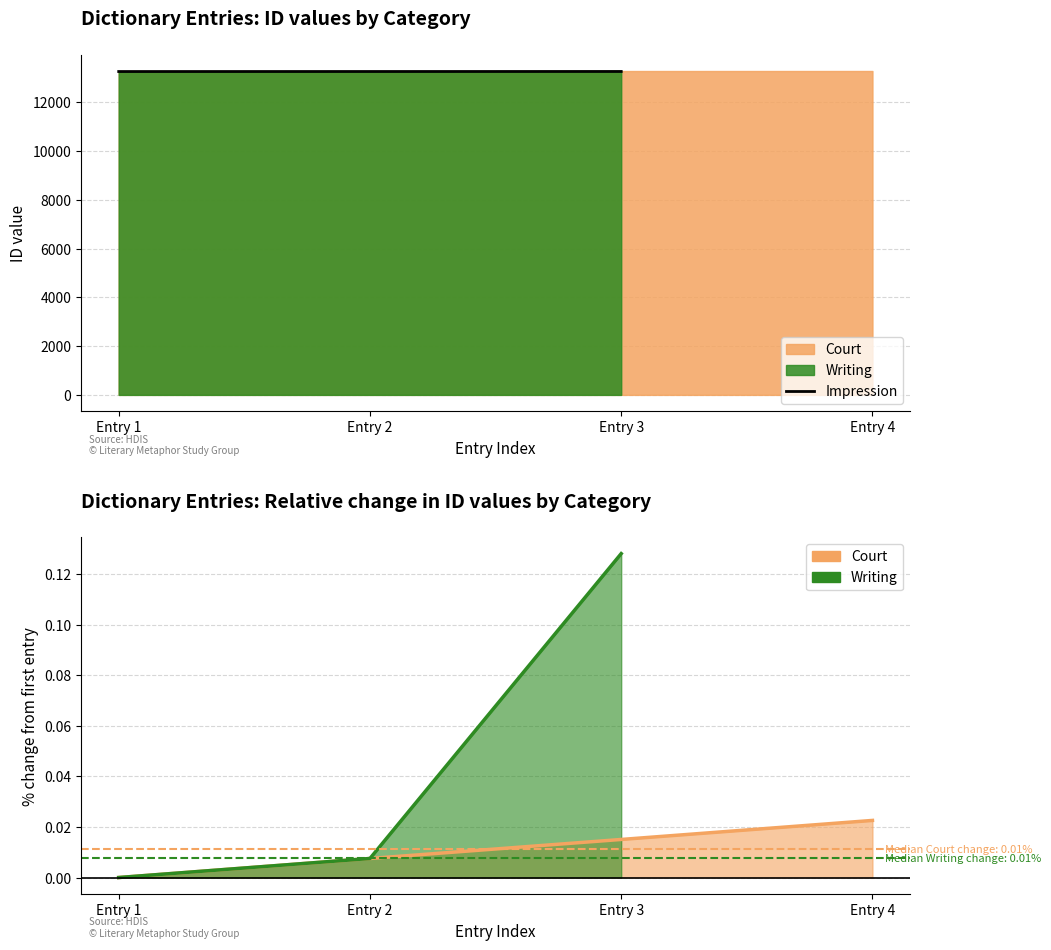

How many values are above zero?

3